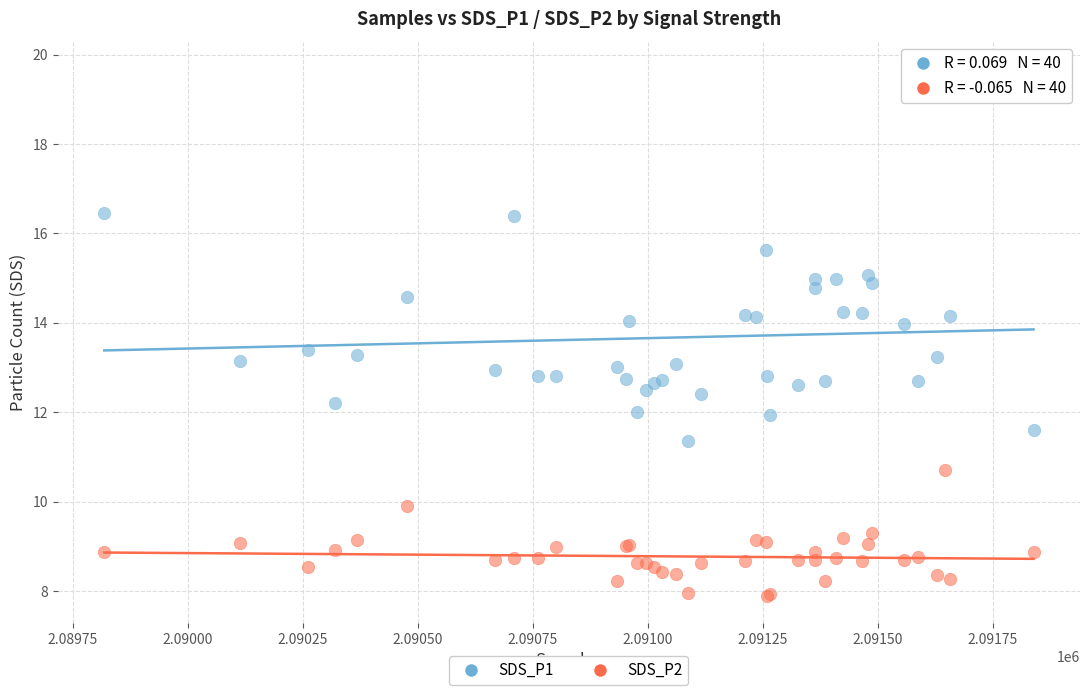

Which series contains the highest Y value?

SDS_P1